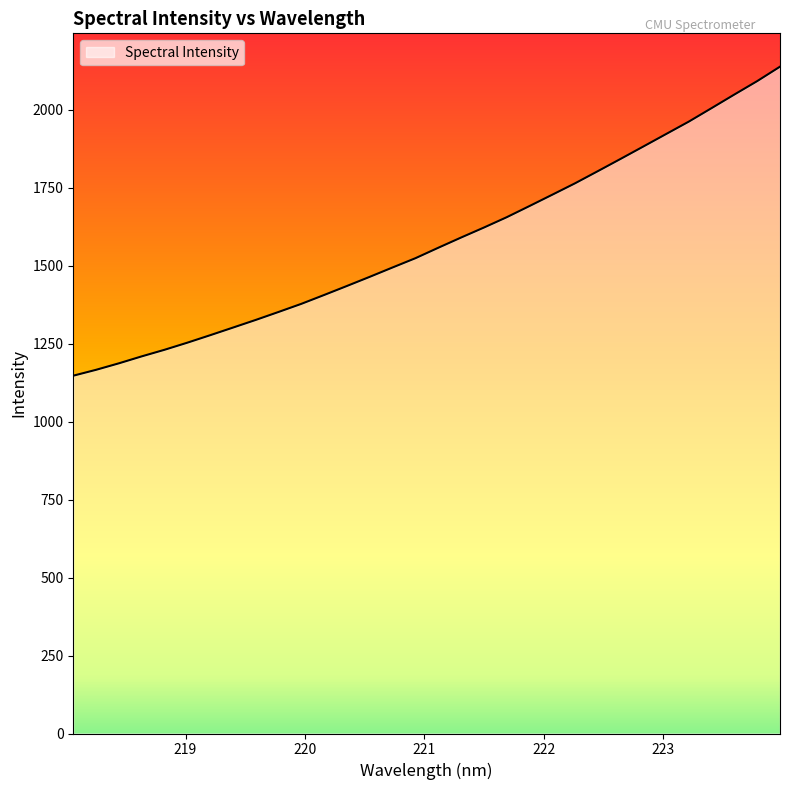

What is the minimum value shown in the chart?

1147.5